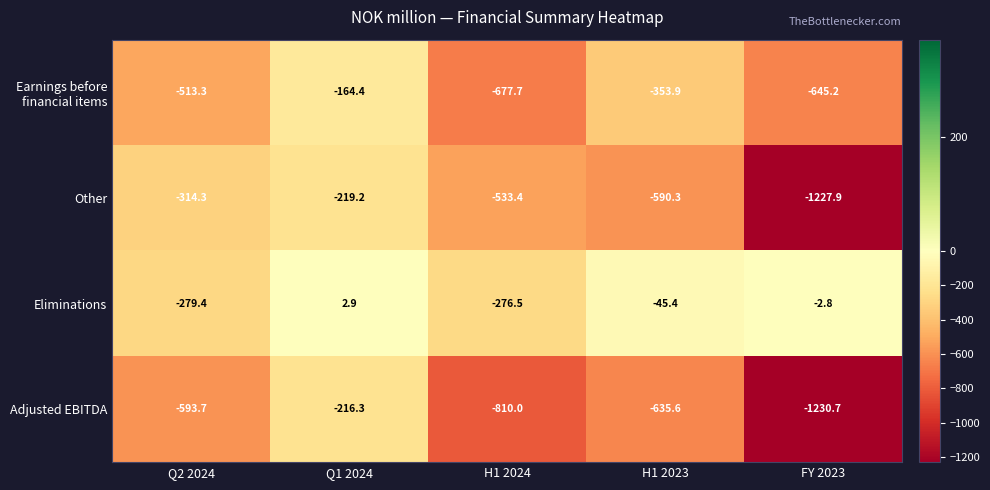

How many values in the Adjusted EBITDA series are below -635?

3